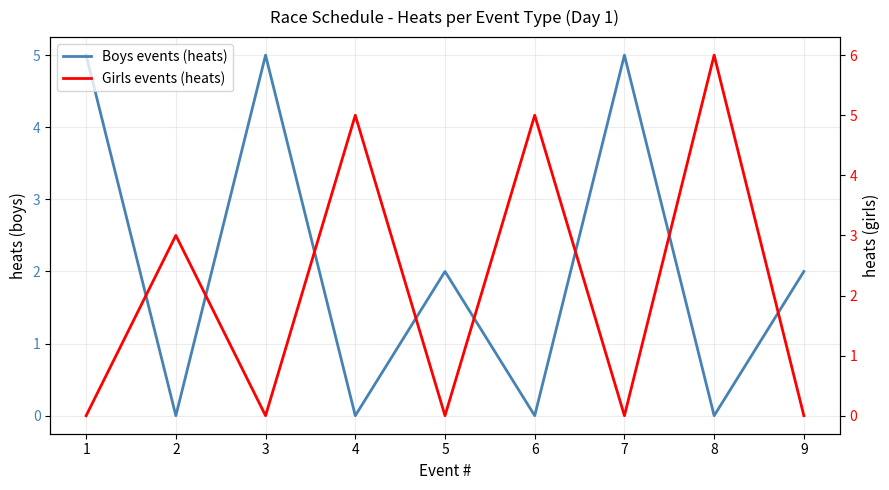

In Boys events (heats), how many points are higher than both neighbors (excluding endpoints)?

3